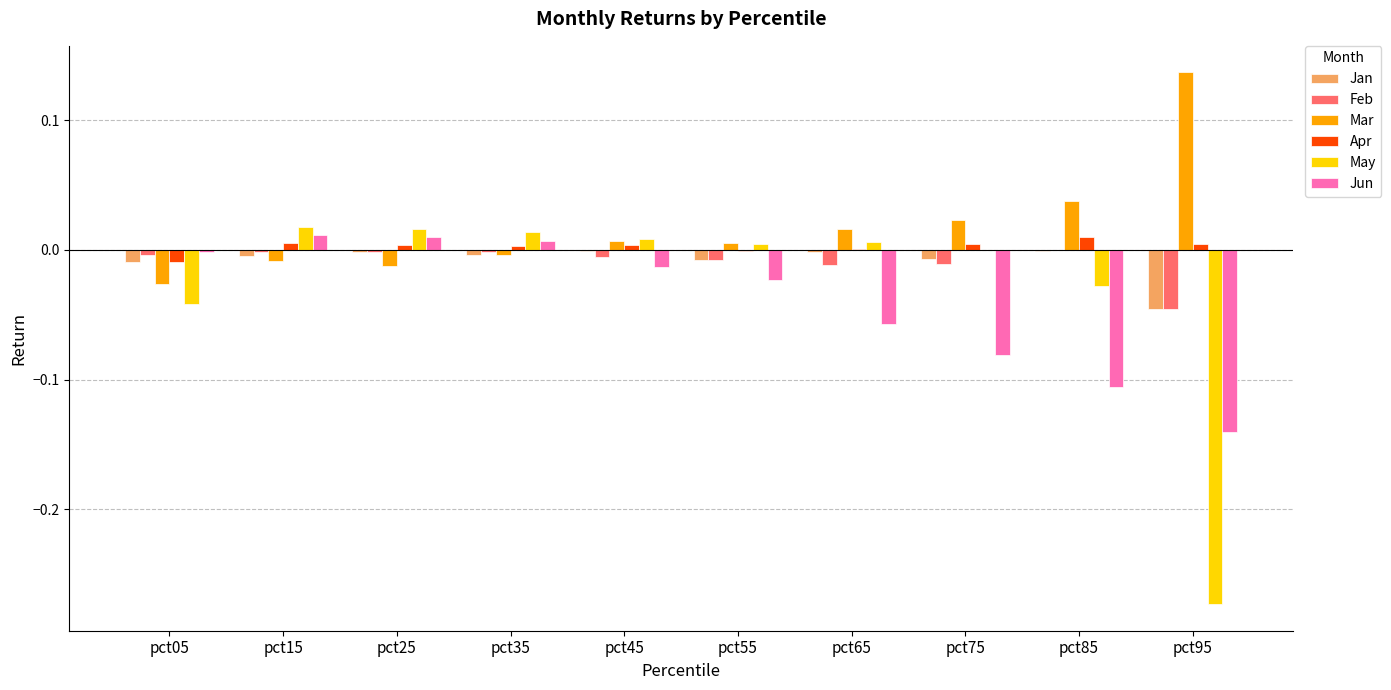

Which category has the highest value in the Mar series?

pct95